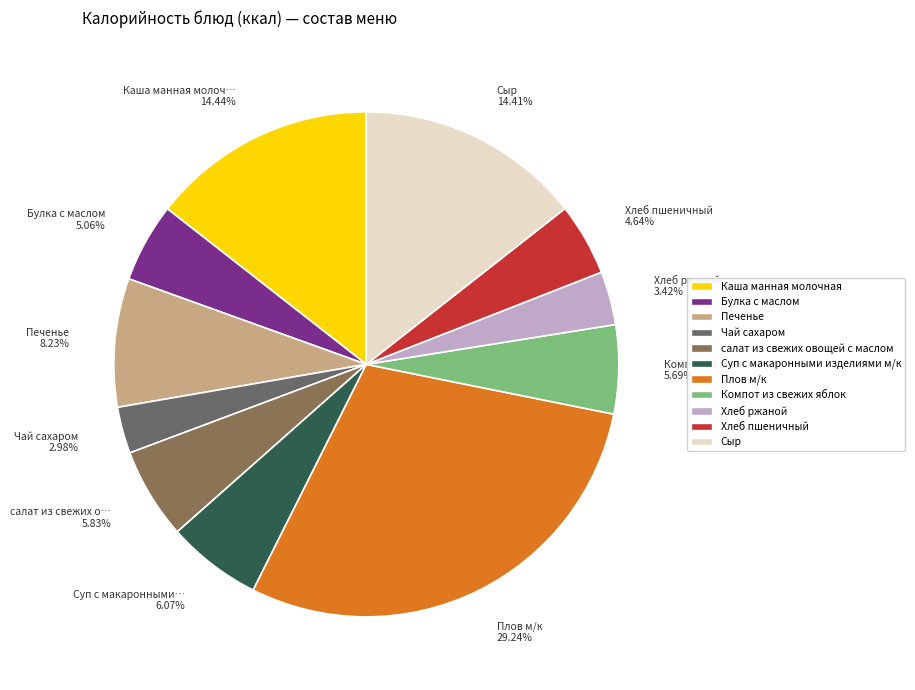

What is the total percentage of Булка с маслом and Каша манная молочная?

19.5%